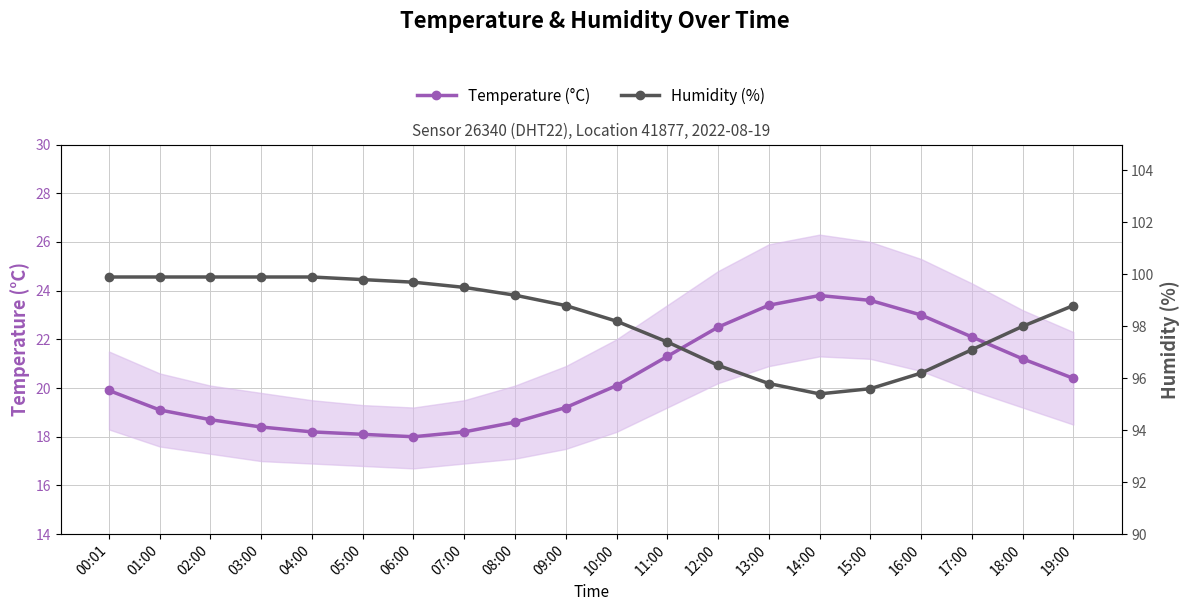

What is the difference between the maximum and minimum values in the Temperature (°C) series?

5.8